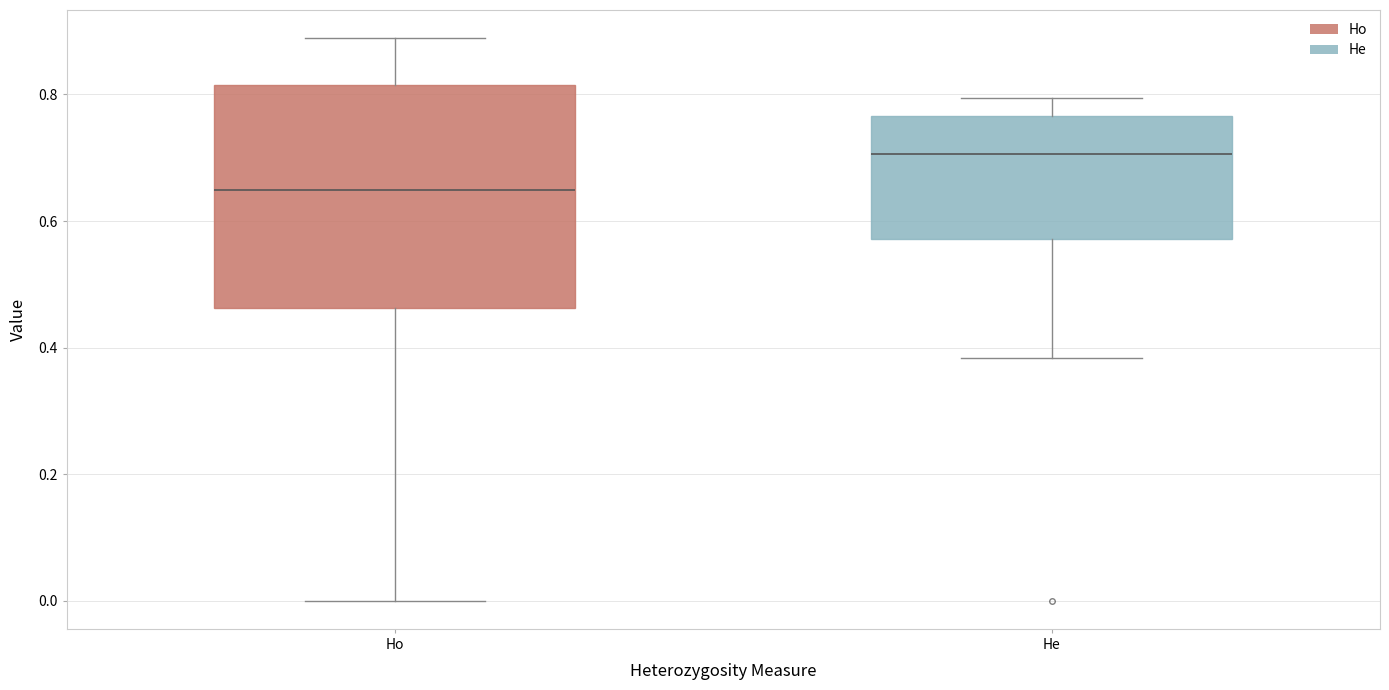

Reading left to right, read every box against the y-axis: the position of its median line, the range the box covers, and the ends of its whiskers. The values are not printed on the chart, so give them approximately, as read against the axis.

Ho: median 0.64, box 0.46 to 0.82, whiskers 0.00 to 0.88
He: median 0.70, box 0.58 to 0.76, whiskers 0.38 to 0.80